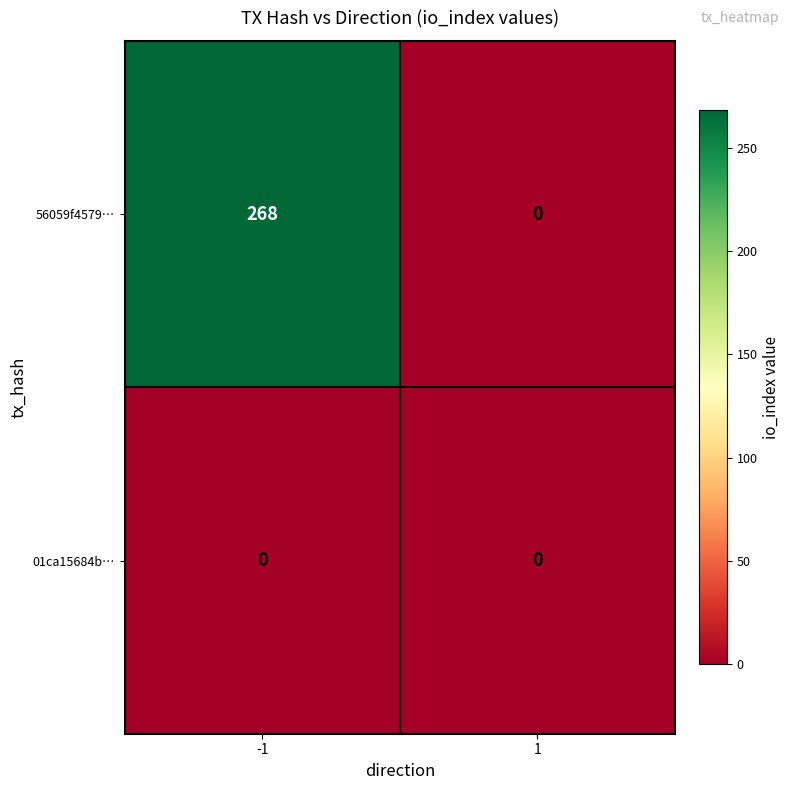

How many categories are shown in the chart?

2